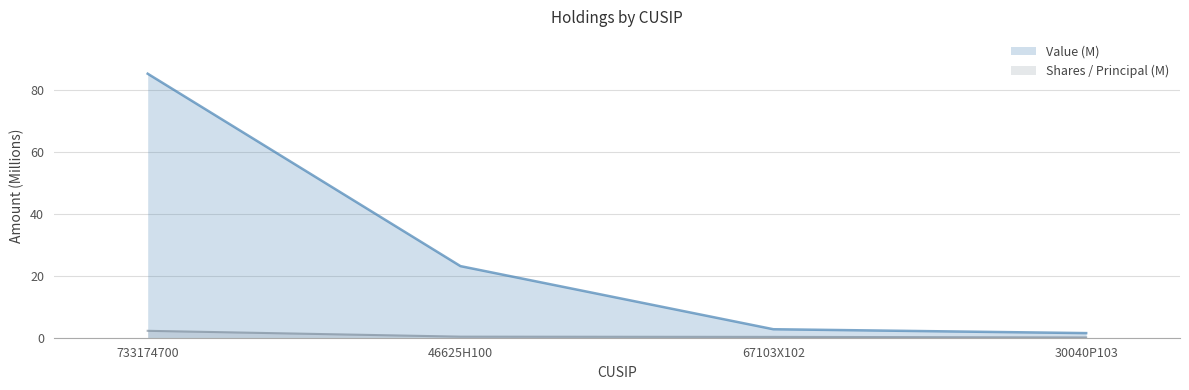

What is the label of the 1st point from the right?

30040P103